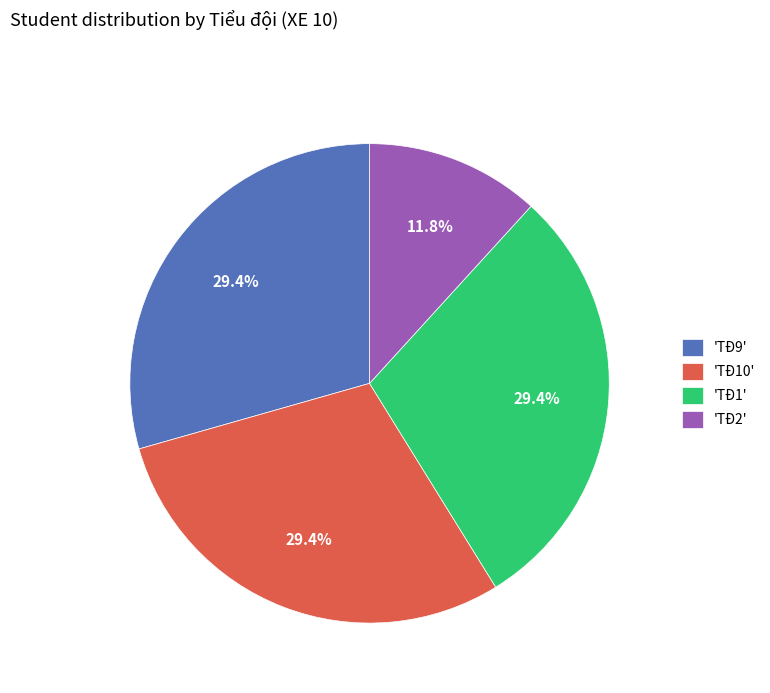

What is the ratio of the value at 'TĐ10' to the value at 'TĐ1'?

1.0